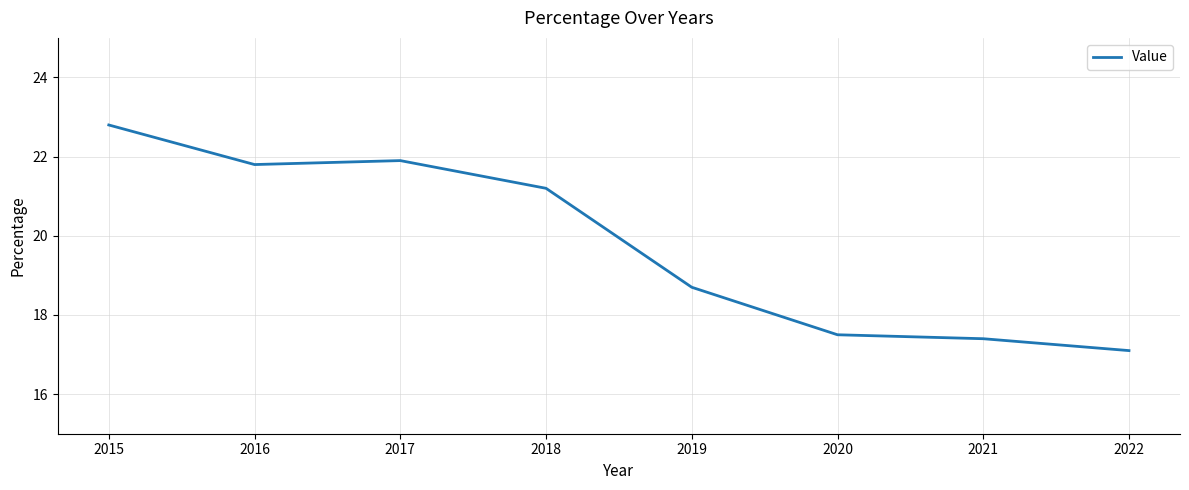

Reading left to right, extract all data points from this chart.

22.8	21.8	21.9	21.2	18.7	17.5	17.4	17.1